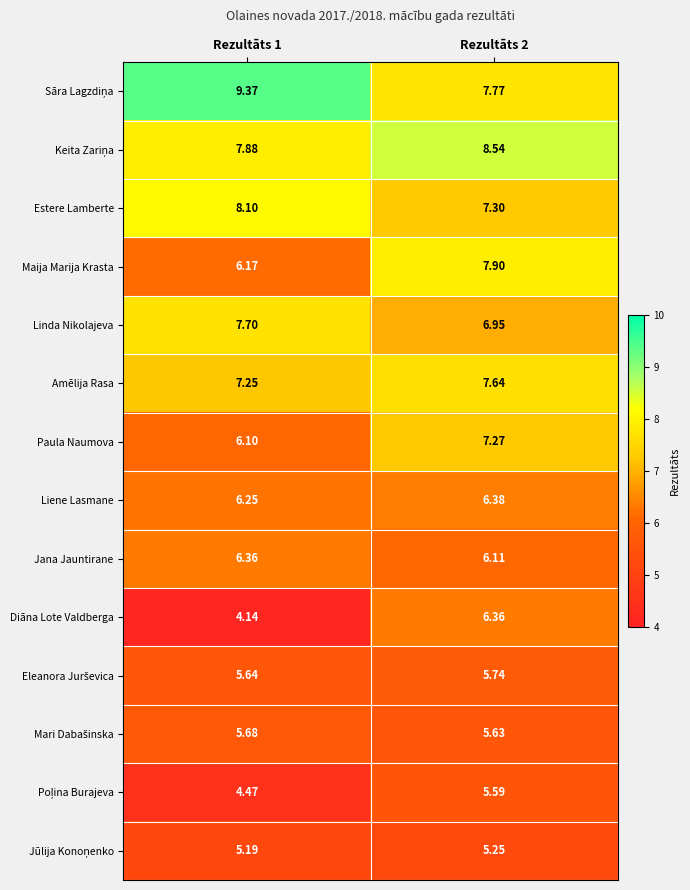

At how many categories does at least one series exceed 9?

1